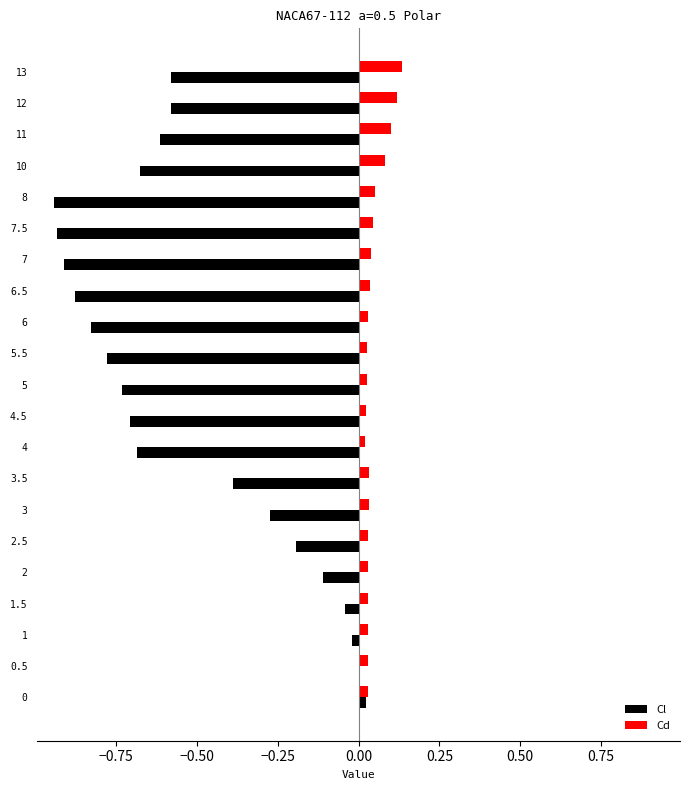

Is the value of Cl at 2 greater than the value of Cd at 2.5?

No